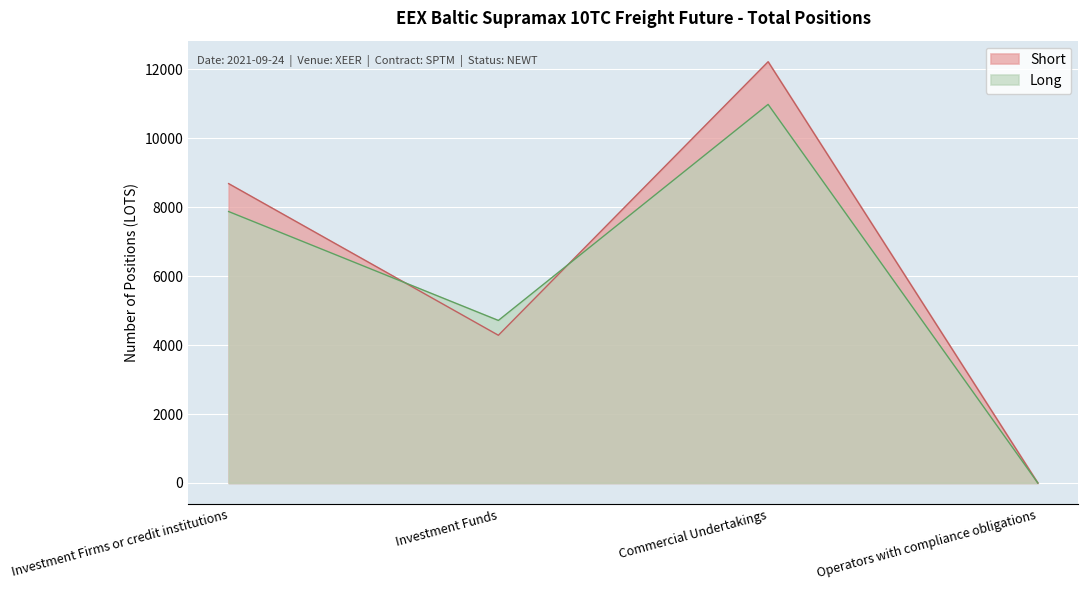

Is it true that Short equals 12218.5 at Commercial Undertakings?

True